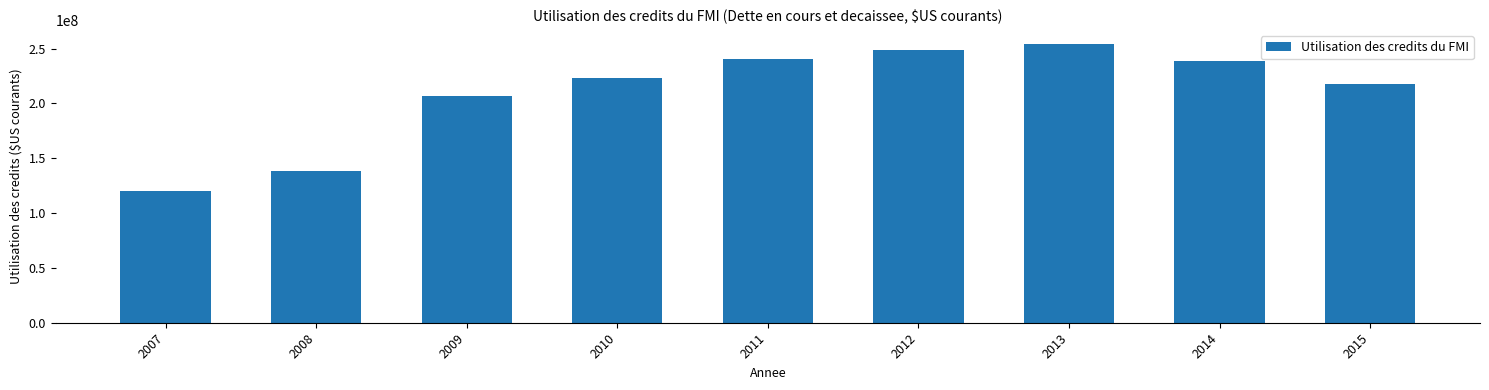

What is the difference between the maximum and second lowest values?

116211000